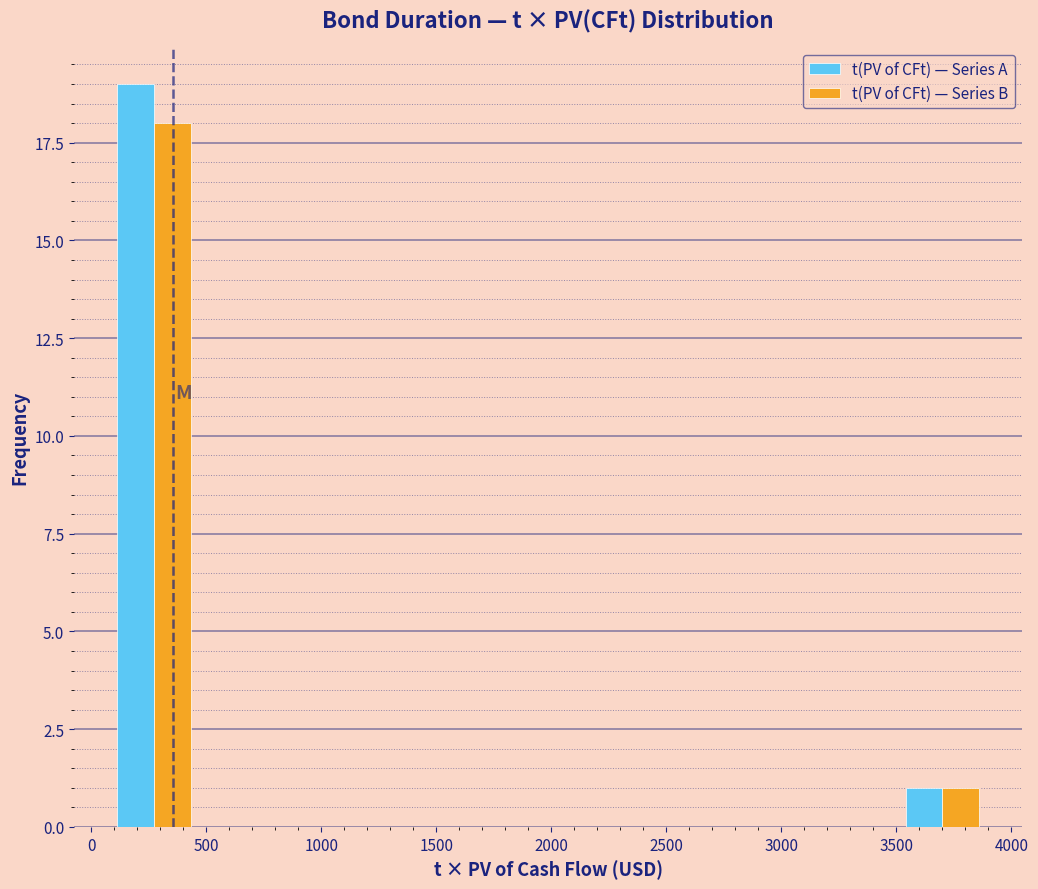

Reading left to right, list every range on the x-axis with the height of the bar of each series over it. Neither the bar edges nor the heights are printed on the chart, so give them approximately, as read against the axes.

100 to 450: t(PV of CFt) — Series A=19	t(PV of CFt) — Series B=18
450 to 850: t(PV of CFt) — Series A=0	t(PV of CFt) — Series B=0
850 to 1200: t(PV of CFt) — Series A=0	t(PV of CFt) — Series B=0
1200 to 1600: t(PV of CFt) — Series A=0	t(PV of CFt) — Series B=0
1600 to 2000: t(PV of CFt) — Series A=0	t(PV of CFt) — Series B=0
2000 to 2350: t(PV of CFt) — Series A=0	t(PV of CFt) — Series B=0
2350 to 2750: t(PV of CFt) — Series A=0	t(PV of CFt) — Series B=0
2750 to 3150: t(PV of CFt) — Series A=0	t(PV of CFt) — Series B=0
3150 to 3500: t(PV of CFt) — Series A=0	t(PV of CFt) — Series B=0
3500 to 3900: t(PV of CFt) — Series A=1	t(PV of CFt) — Series B=1